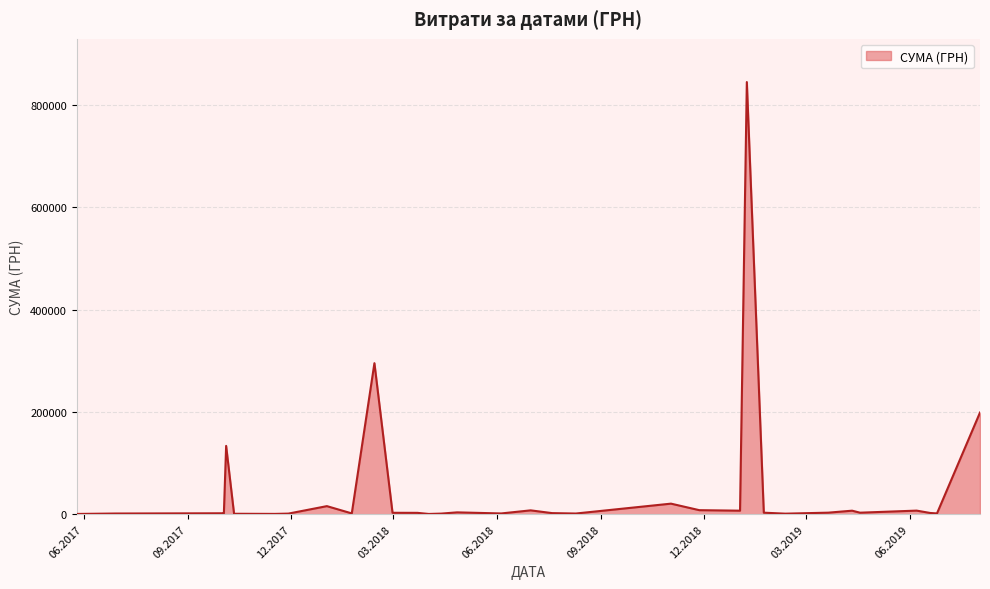

What is the greatest value displayed?

844976.8